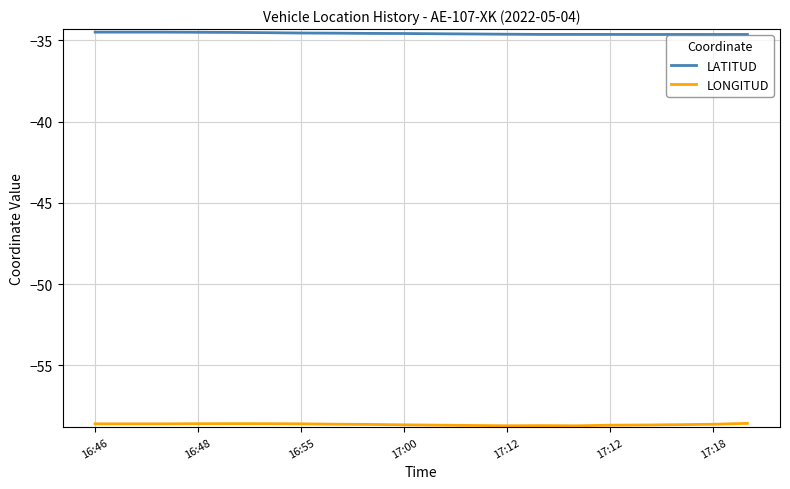

Is this an area chart (filled region under the line)?

No